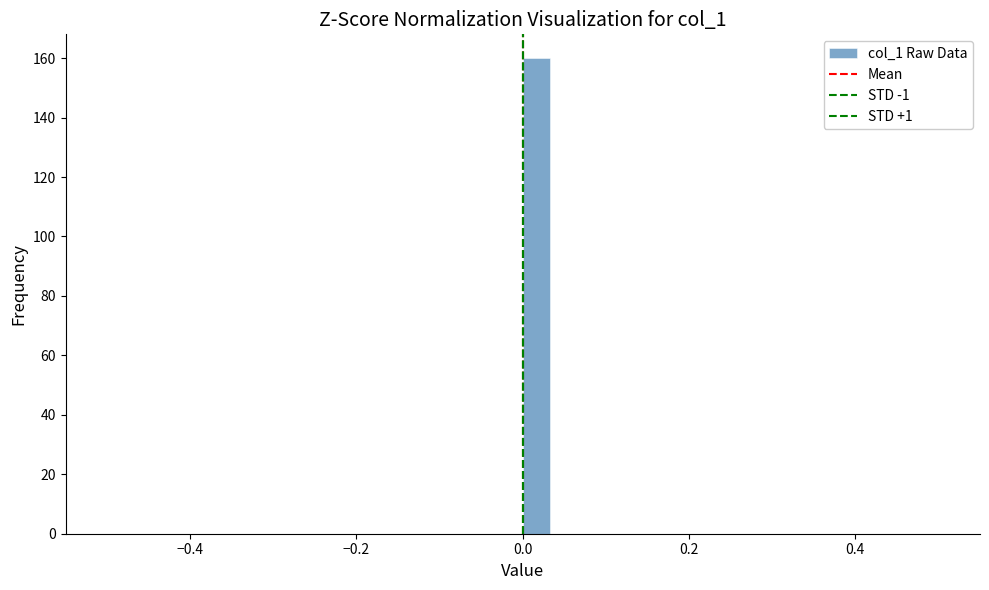

Around what value on the x-axis is the tallest bar? Give the approximate position of its centre, as read against the axis.

0.02